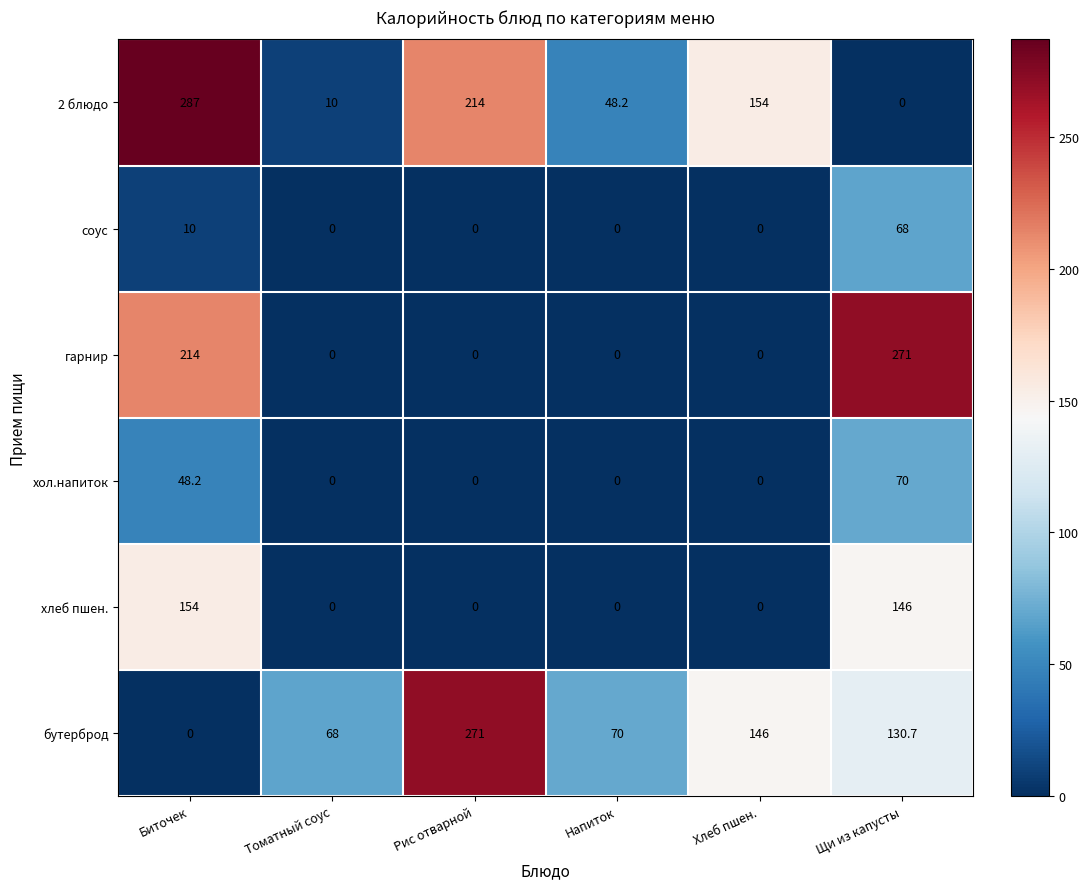

At Щи из капусты, list the series in order from largest to smallest.

гарнир, хлеб пшен., бутерброд, хол.напиток, соус, 2 блюдо